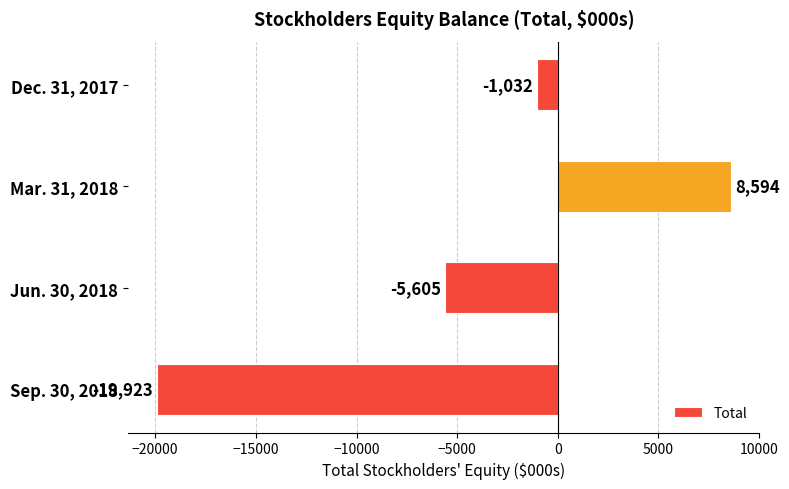

How many data points are above -1032?

1